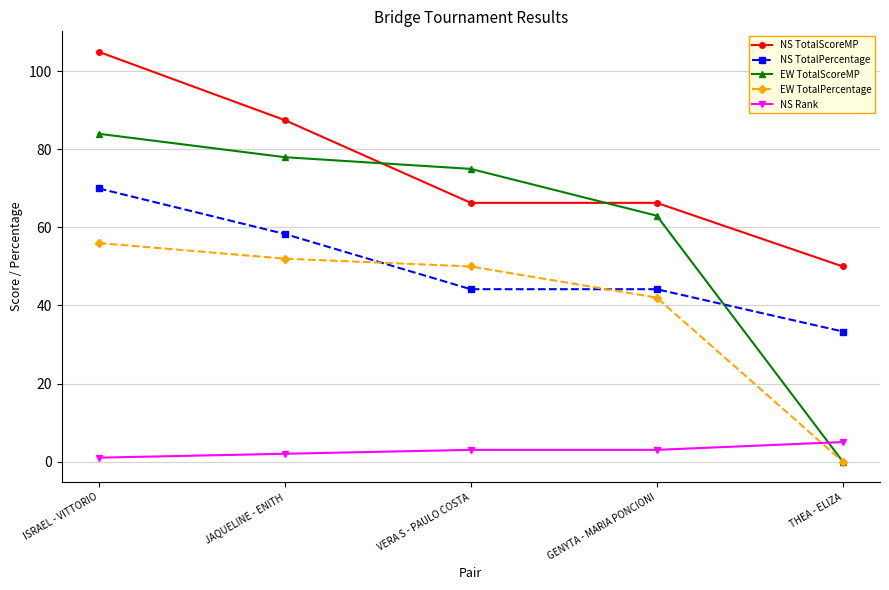

Which series has the widest spread of values?

EW TotalScoreMP